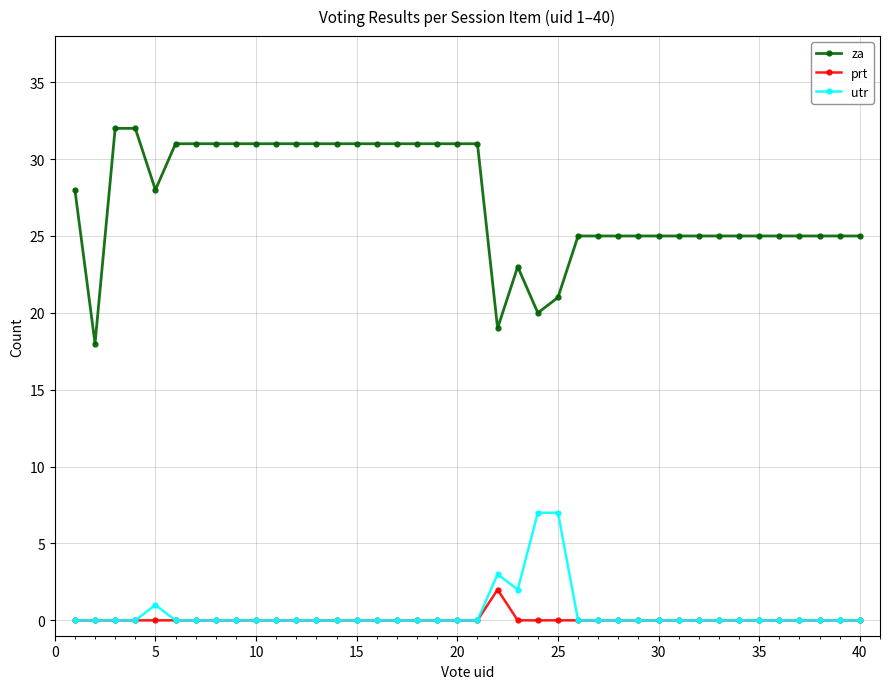

Which series has the largest total across all categories?

za